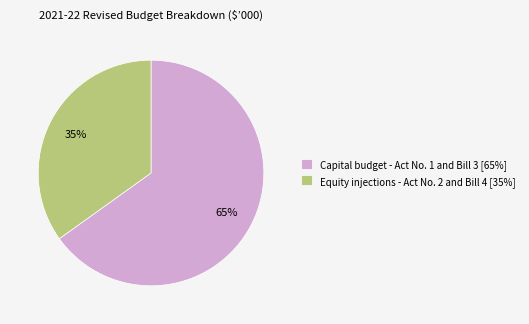

Which has a higher value, Capital budget - Act No. 1 and Bill 3 [65%] or Equity injections - Act No. 2 and Bill 4 [35%]?

Capital budget - Act No. 1 and Bill 3 [65%]